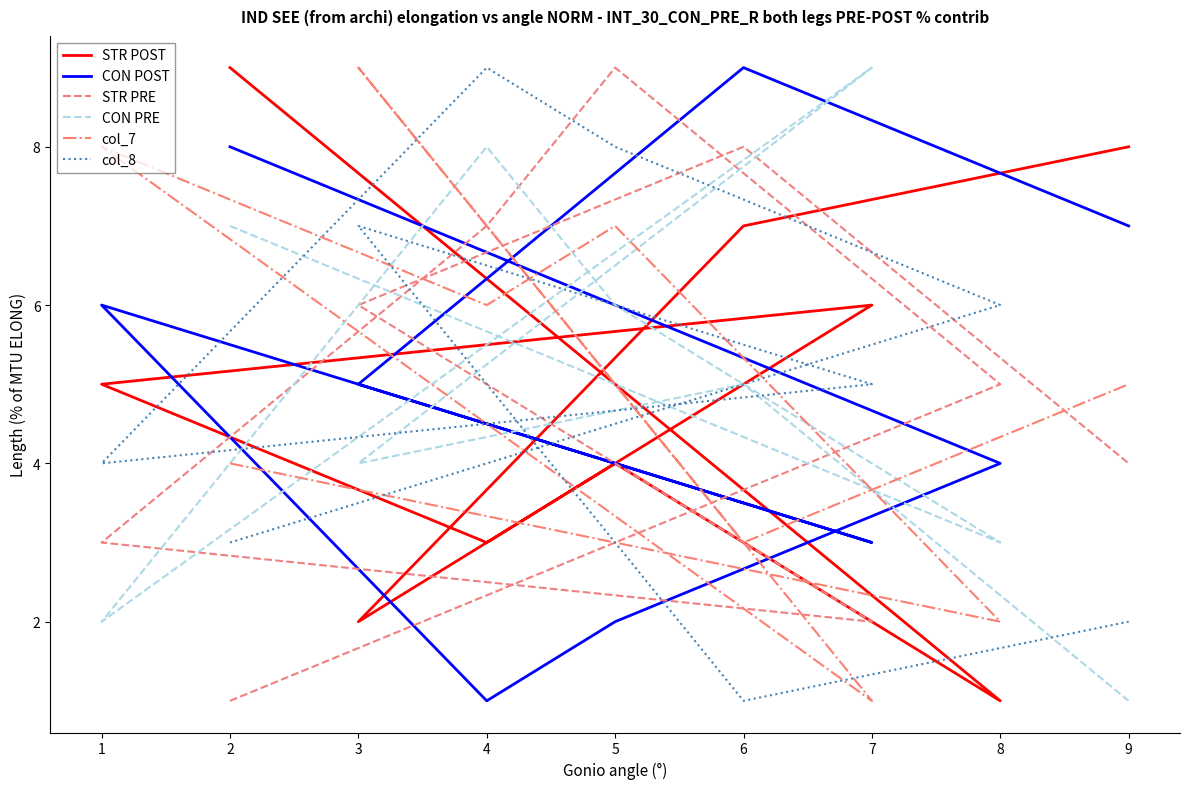

True or false: STR PRE has more than 0 points higher than both neighbors.

True